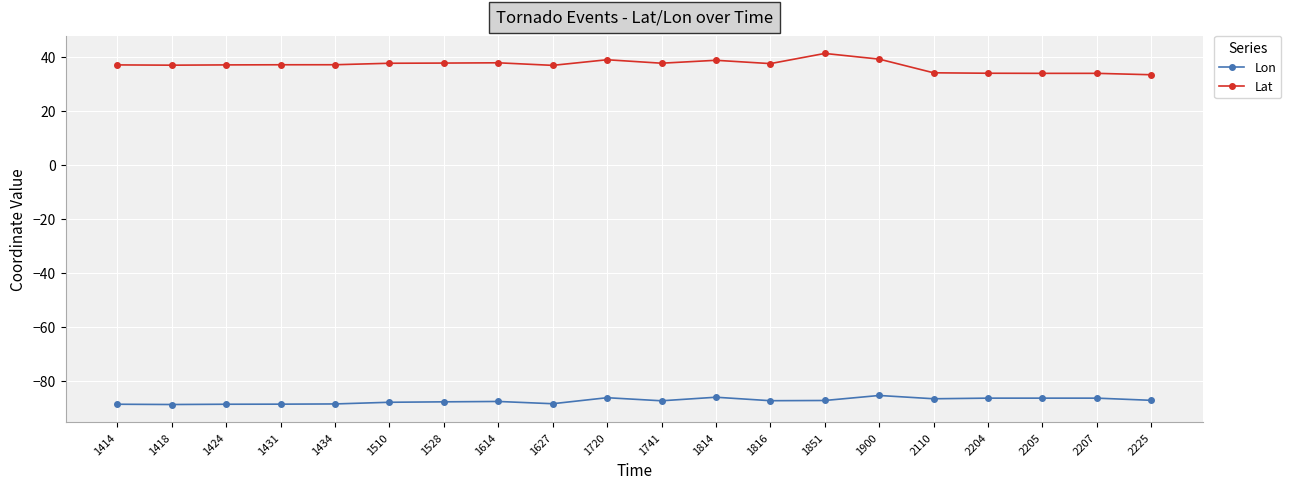

Which series has the largest range (max minus min)?

Lat